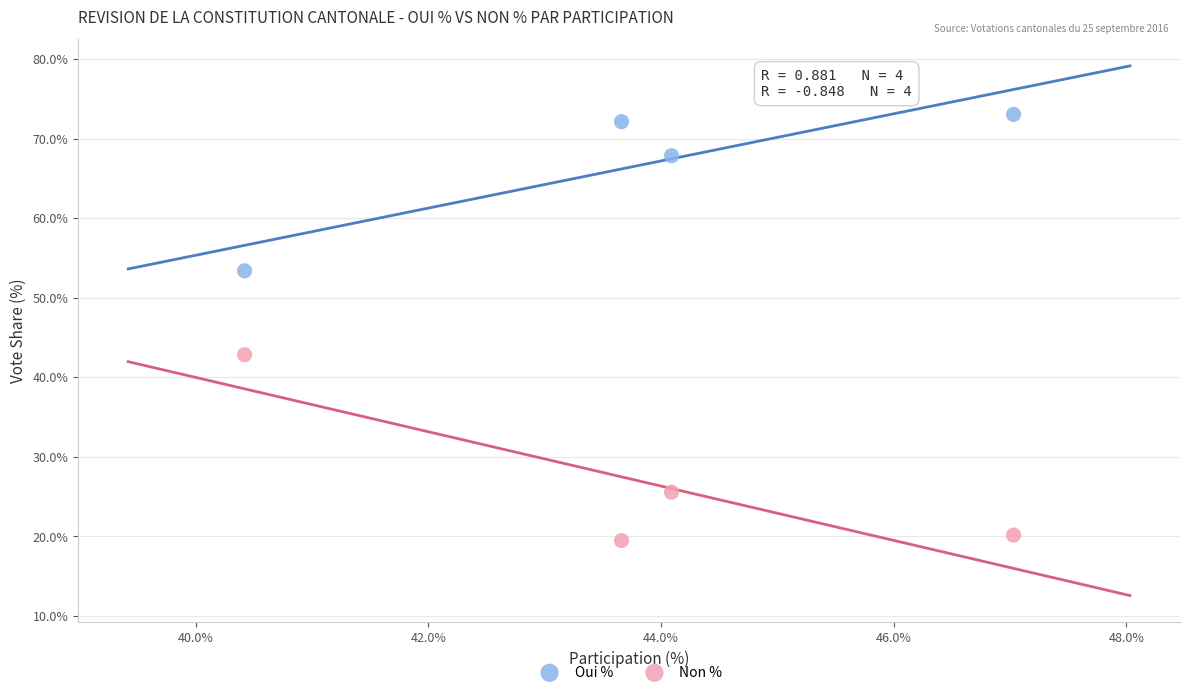

What is the X range (max minus min) for the scatter plot?

6.6